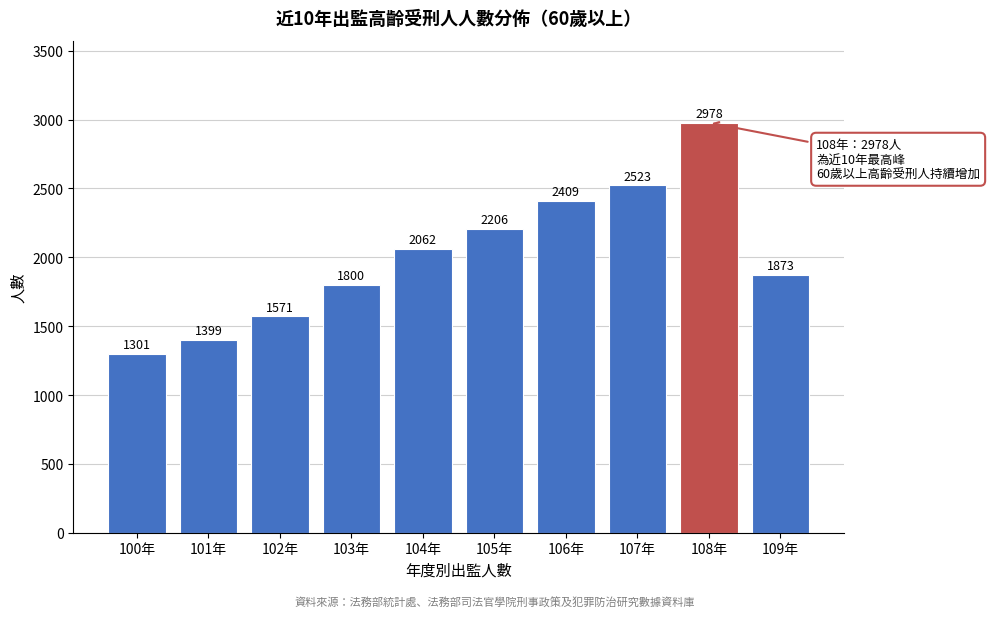

Reading left to right, transcribe all the data shown in this chart.

1301	1399	1571	1800	2062	2206	2409	2523	2978	1873